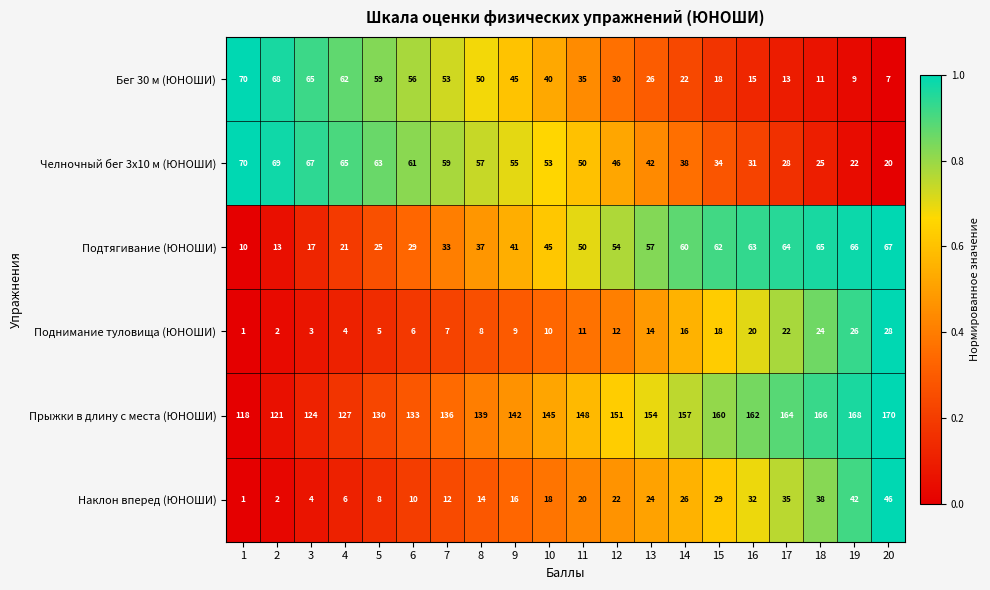

Which label corresponds to the largest value in the chart?

20